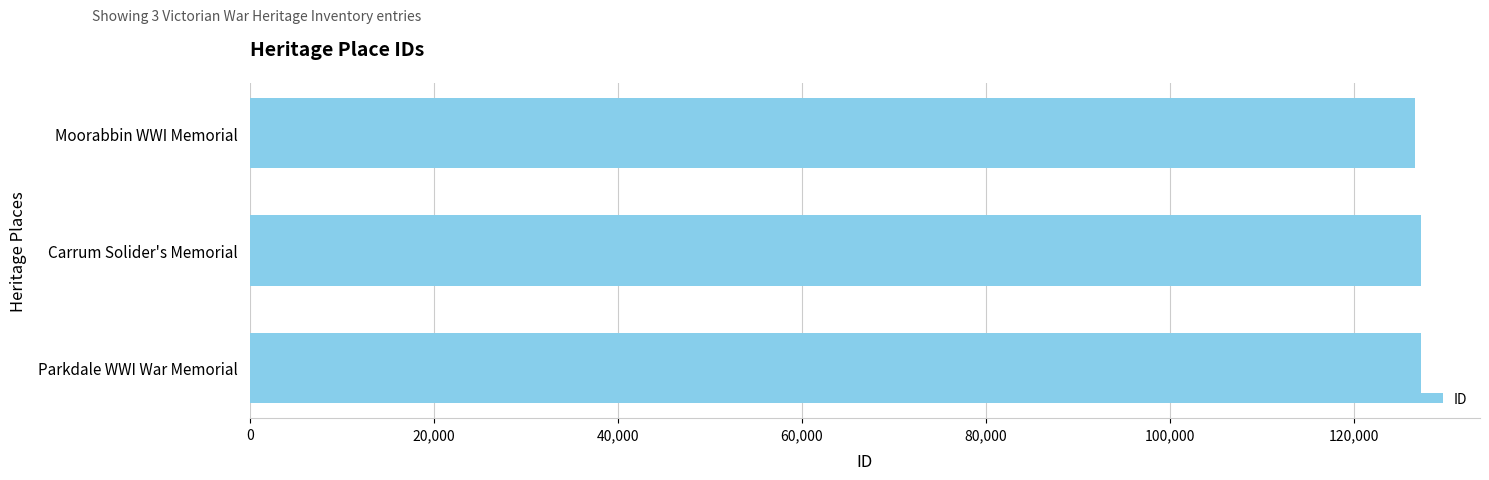

Count the number of categories in the chart.

3